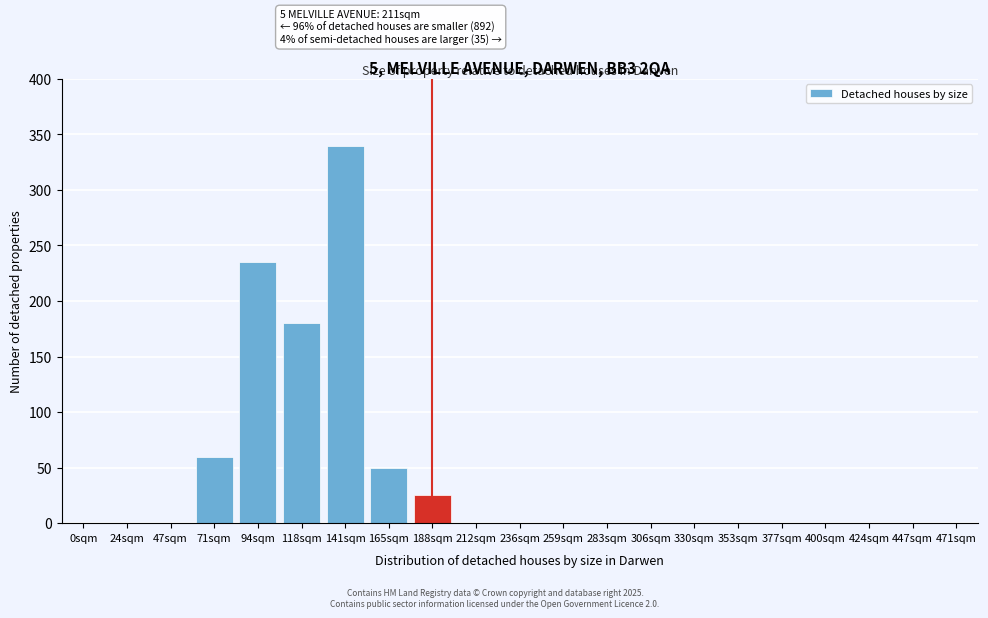

Reading left to right, extract all data points from this chart.

0sqm=0	24sqm=0	47sqm=0	71sqm=60	94sqm=235	118sqm=180	141sqm=340	165sqm=50	188sqm=25	212sqm=0	236sqm=0	259sqm=0	283sqm=0	306sqm=0	330sqm=0	353sqm=0	377sqm=0	400sqm=0	424sqm=0	447sqm=0	471sqm=0